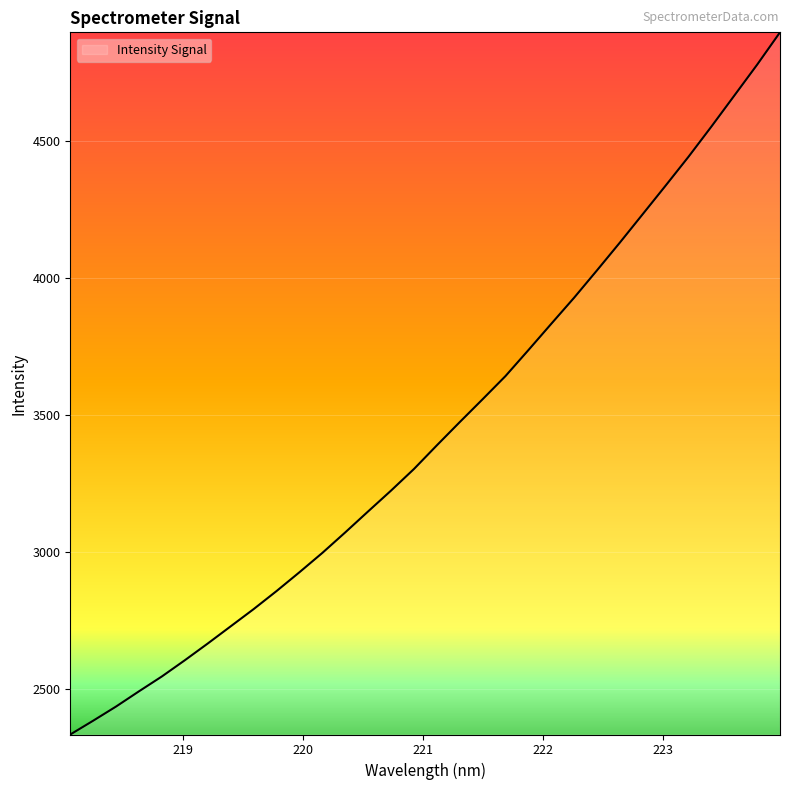

What is the maximum value shown in the chart?

4894.8